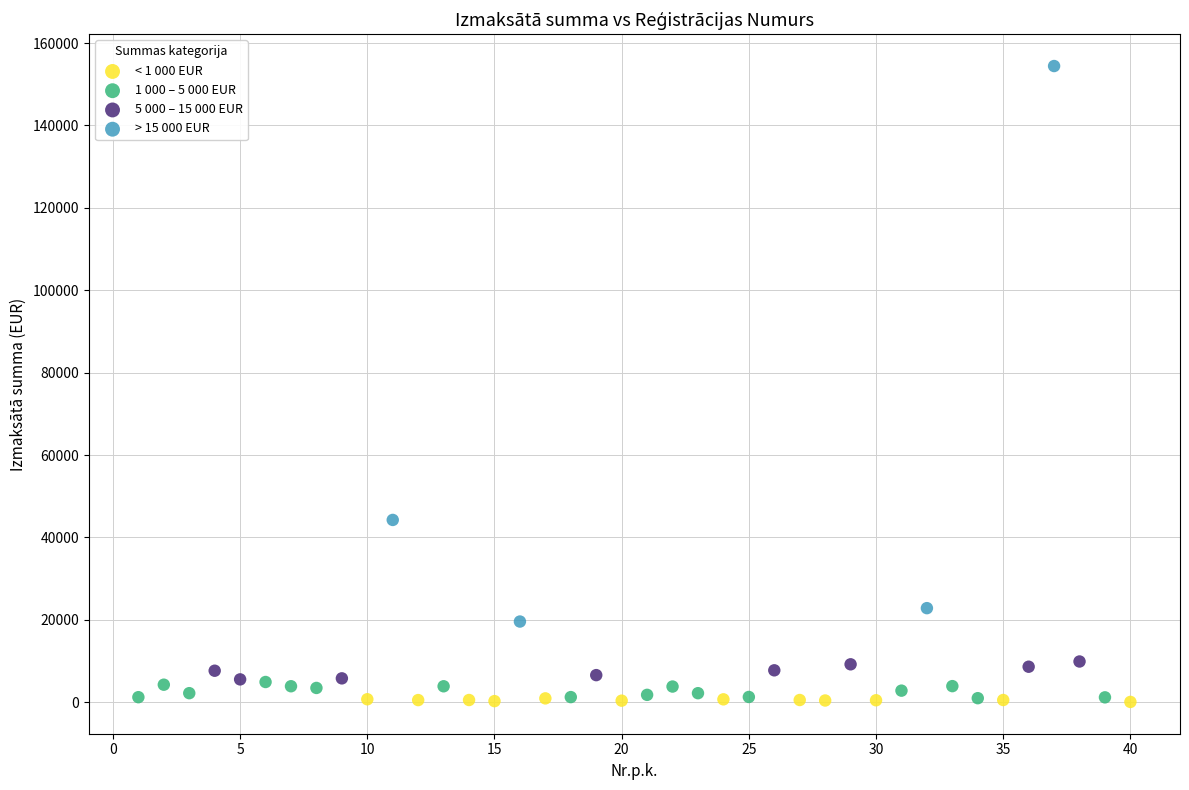

Which series has the widest spread of Y values?

> 15 000 EUR